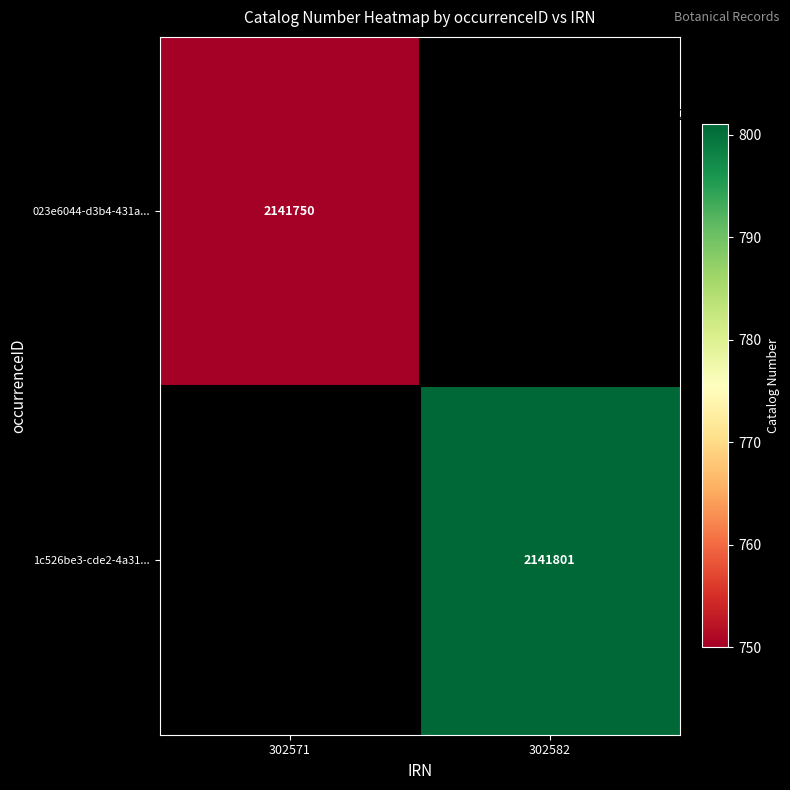

The 1c526be3-cde2-4a31... series shows 2141801 at 302582. True or false?

True